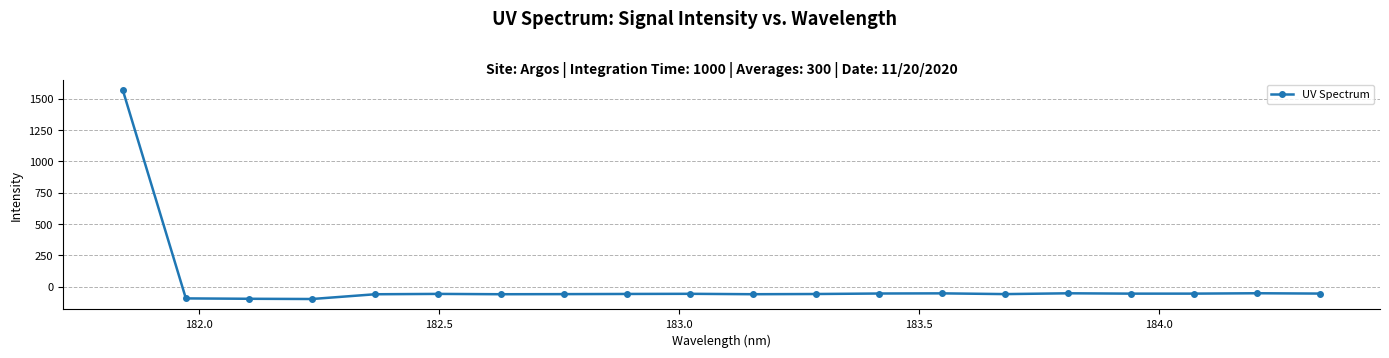

What is the value of the 4th point from the left?

-98.8